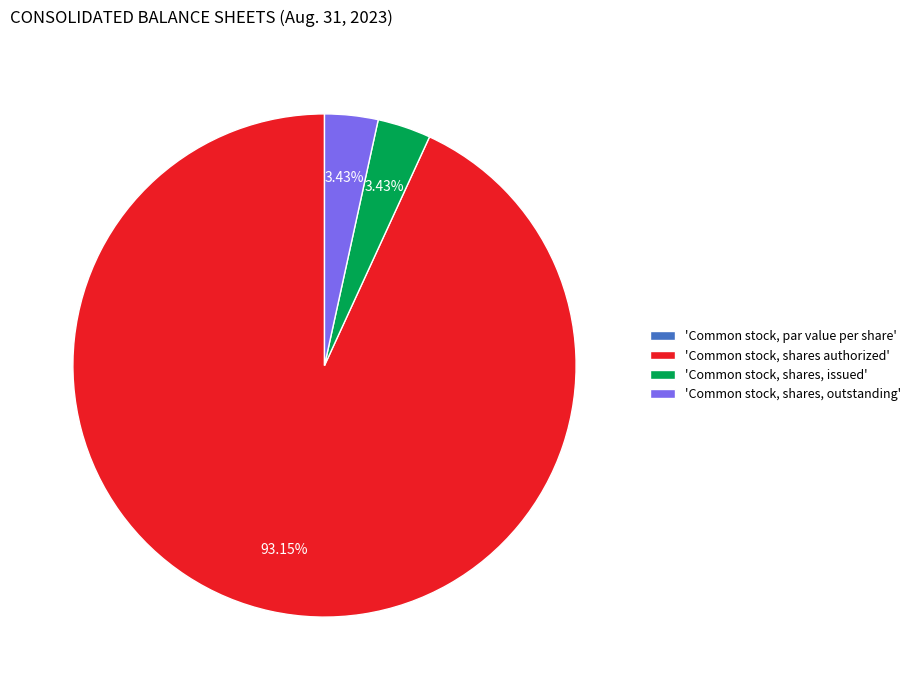

What is the largest slice in the pie chart?

'Common stock, shares authorized'